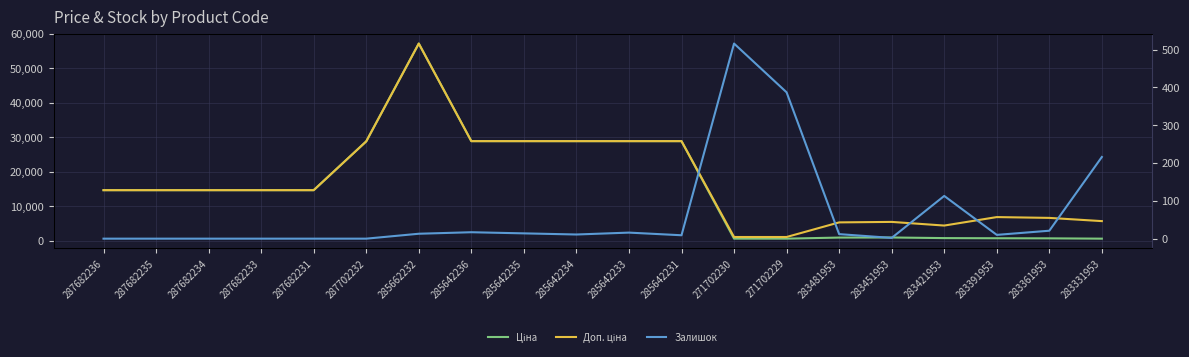

At which category does Ціна reach its first local peak?

285662232